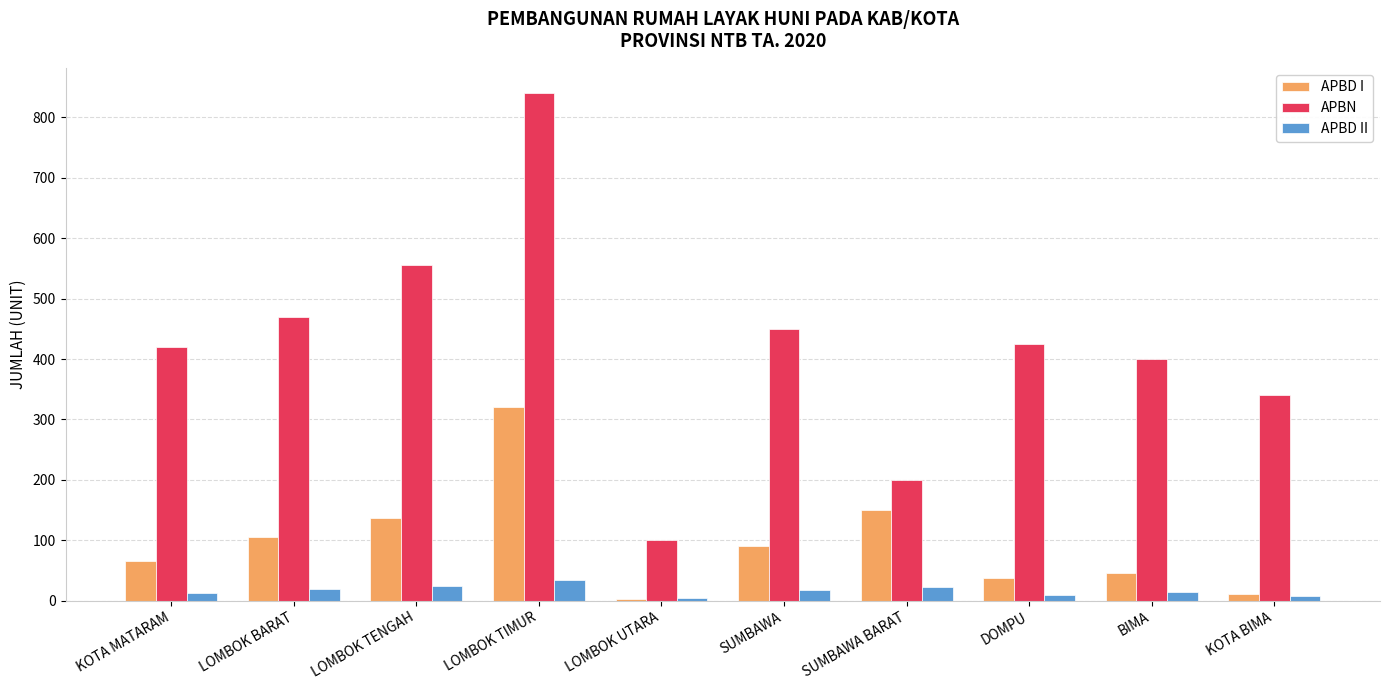

Is the value of APBD II at LOMBOK BARAT greater than the value of APBN at LOMBOK BARAT?

No